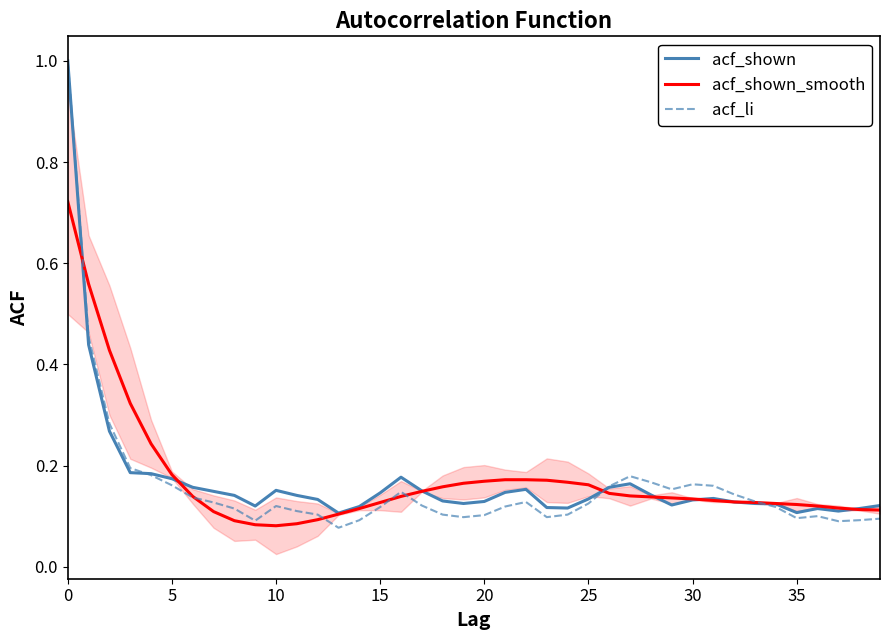

What is the highest value of the acf_li series?

1.0